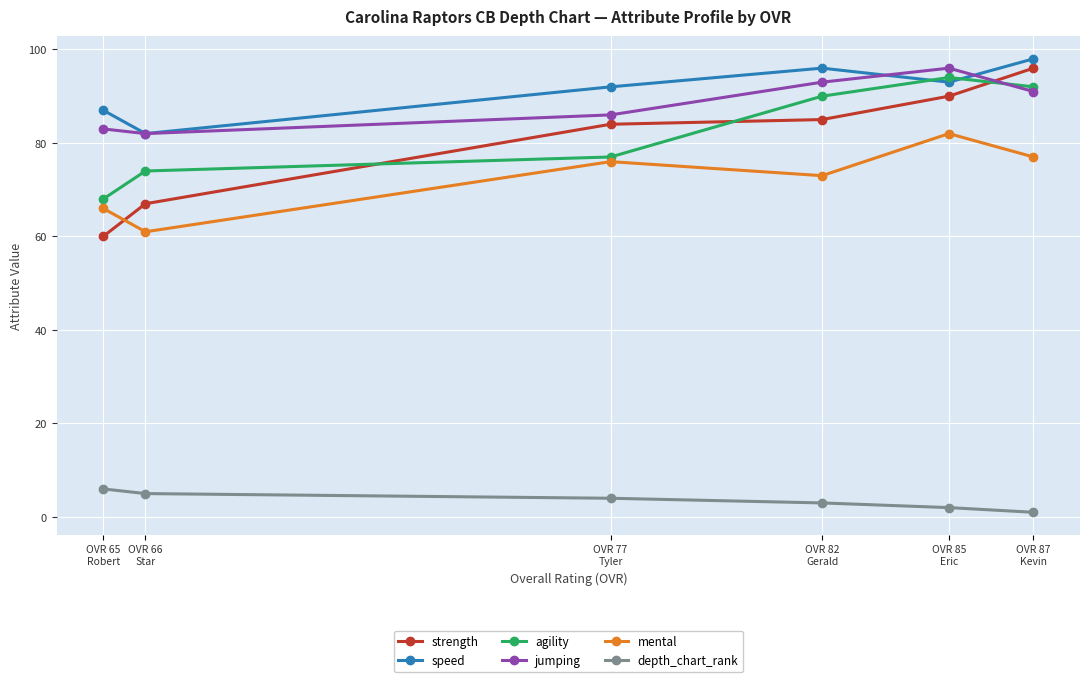

Is it true that jumping equals 83 at OVR 65
Robert?

True